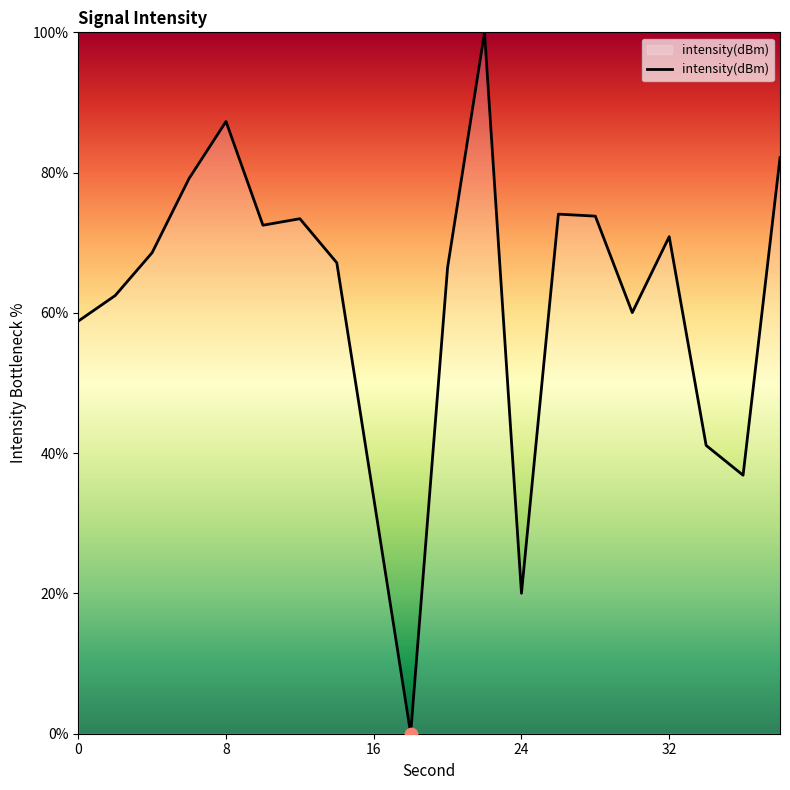

What is the maximum value shown in the chart?

100.0